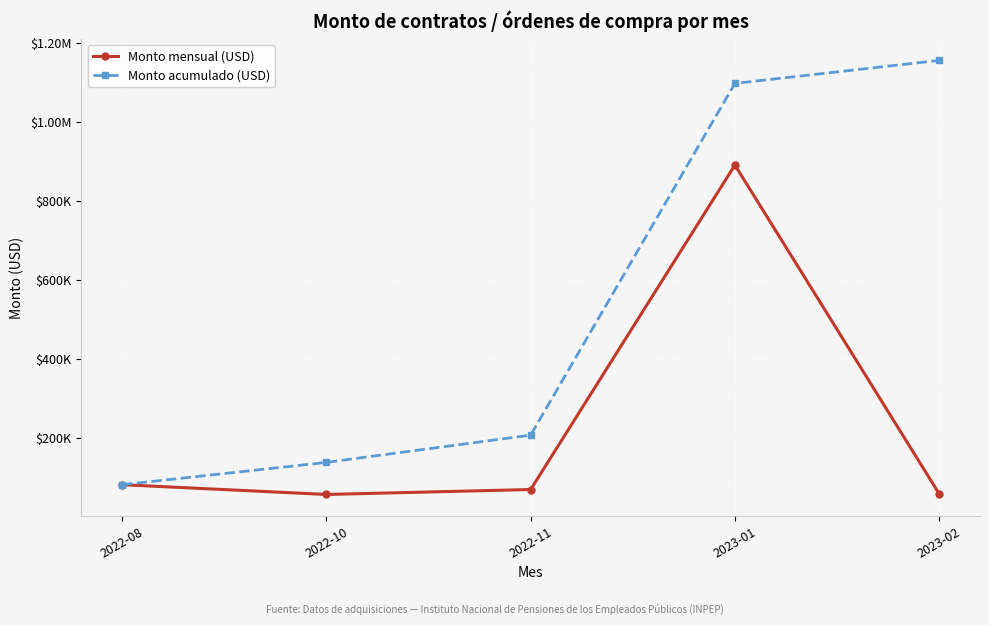

What position from the right is 2022-11?

3